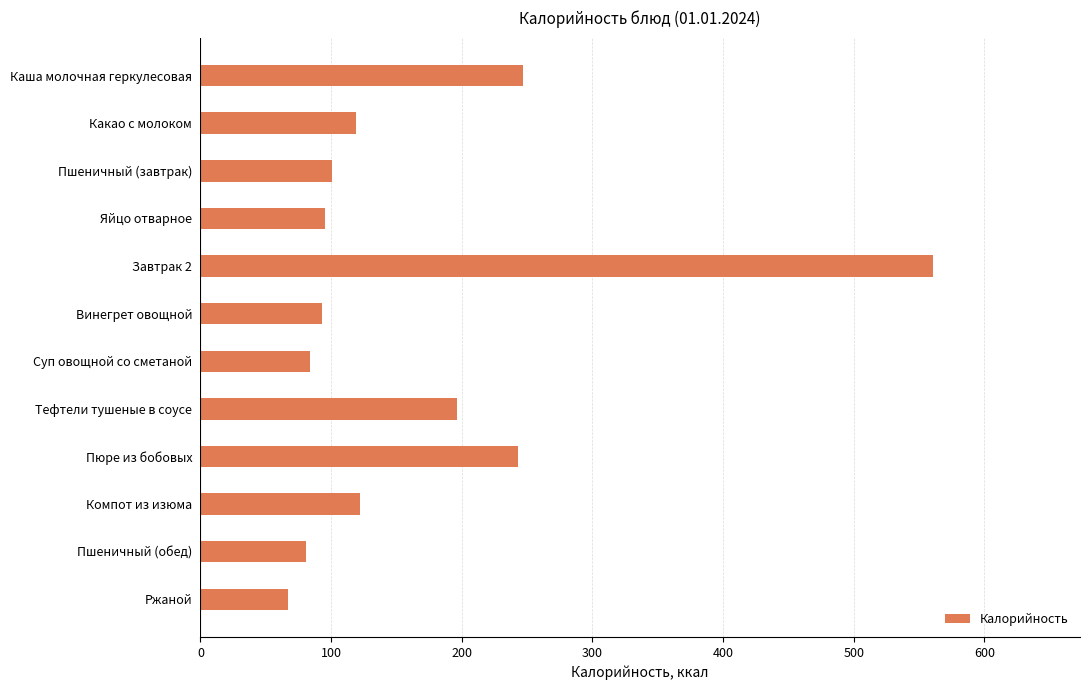

The chart shows a value of 95 at Яйцо отварное. True or false?

True